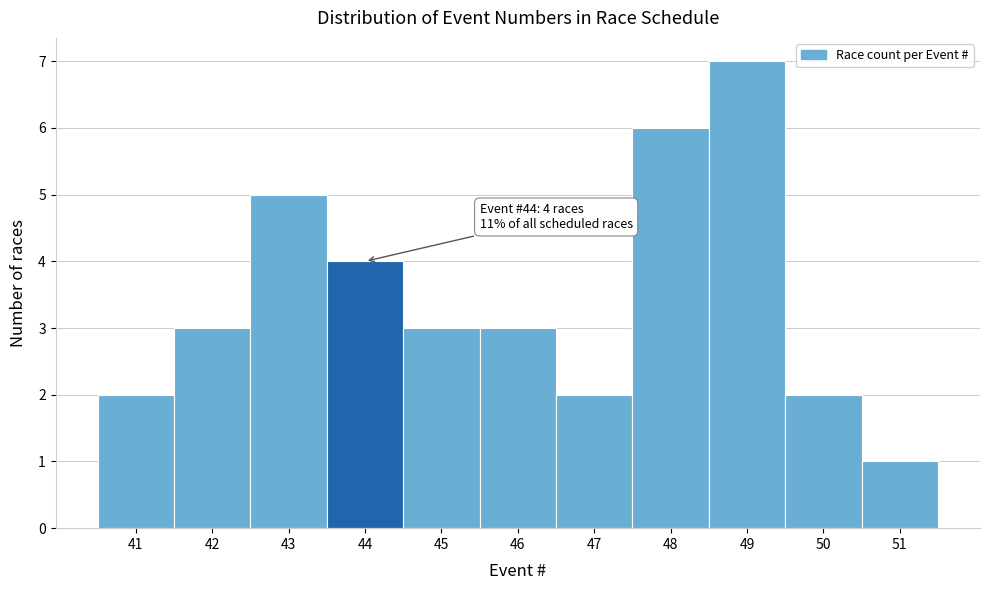

Over which range of the x-axis is the bar tallest?

48.5 to 49.5